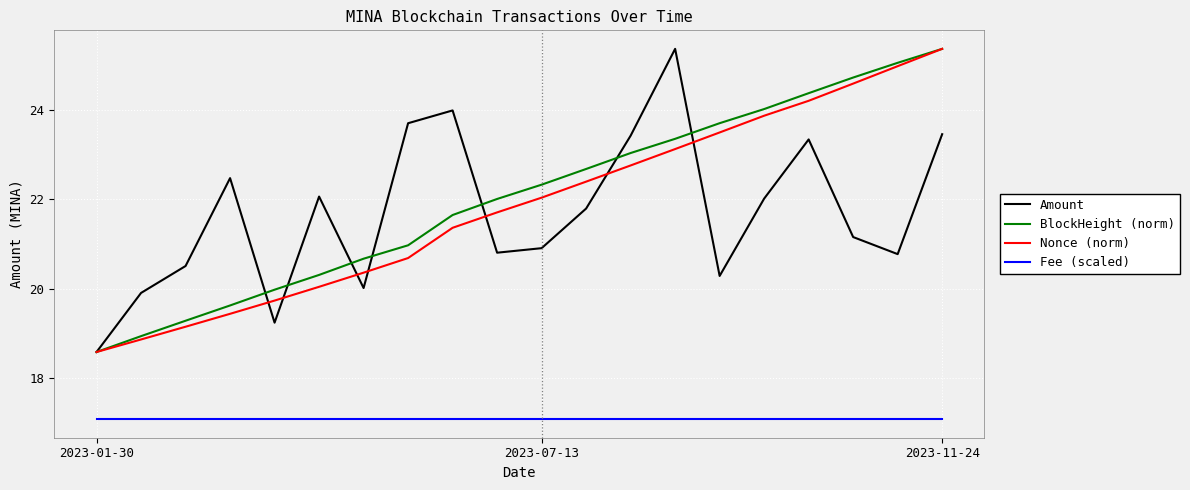

What is the sum of all Fee (scaled) values?

341.8